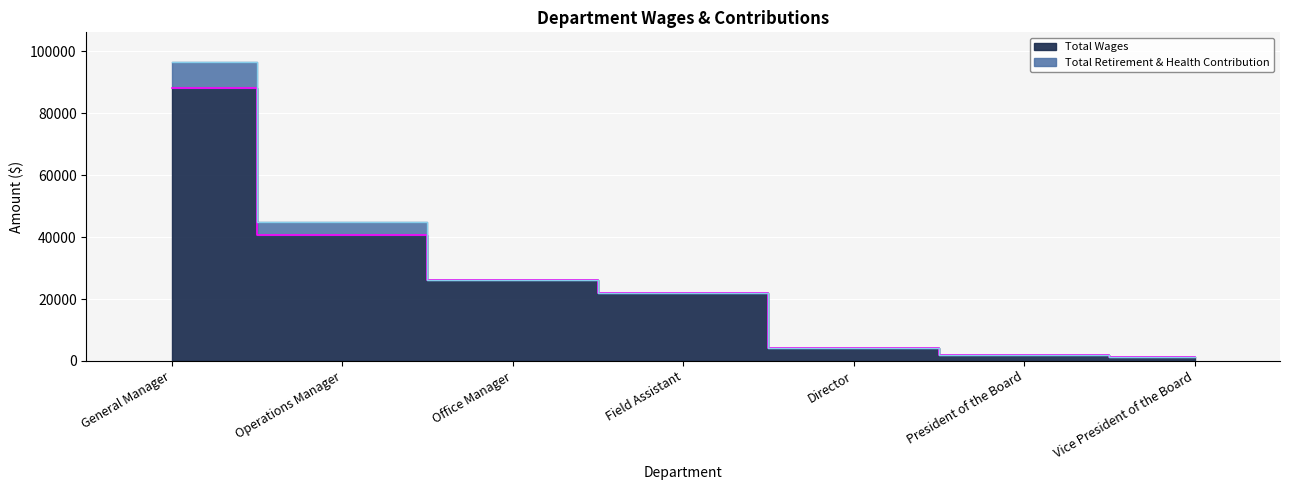

What is the difference between the maximum and minimum values?

87120